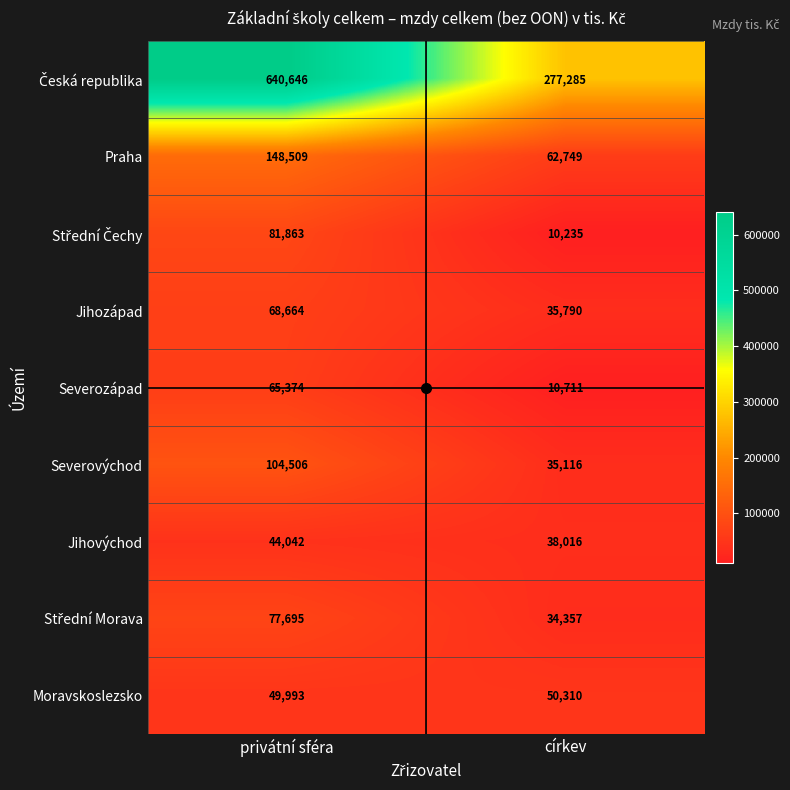

Where is Moravskoslezsko nearest to the value 50151?

privátní sféra